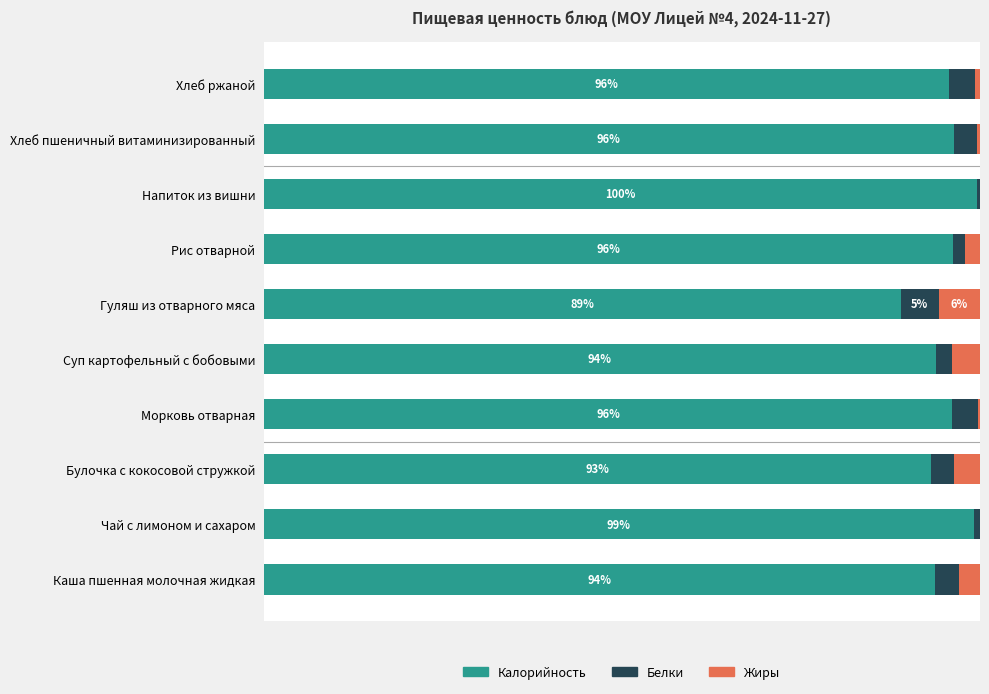

At how many categories does at least one series exceed 36?

10